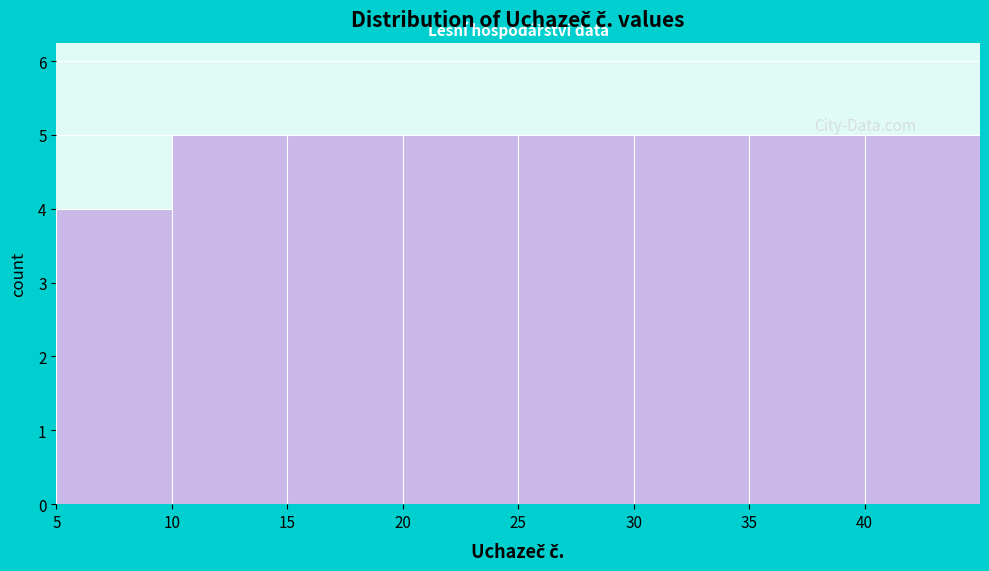

Reading left to right, transcribe this chart: for each bar, give the range it covers on the x-axis and its height. The values are not printed on the chart, so give them approximately, as read against the axis.

5 to 10: 4
10 to 15: 5
15 to 20: 5
20 to 25: 5
25 to 30: 5
30 to 35: 5
35 to 40: 5
40 to 45: 5